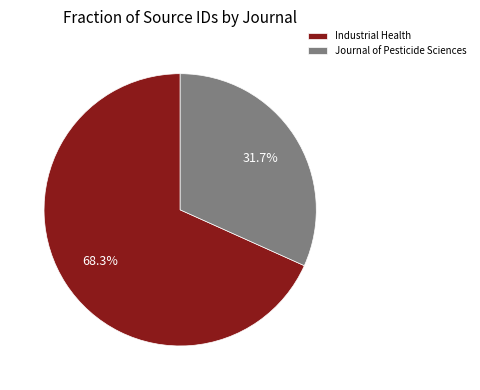

To the nearest percent, what percentage of the pie is Journal of Pesticide Sciences?

32%